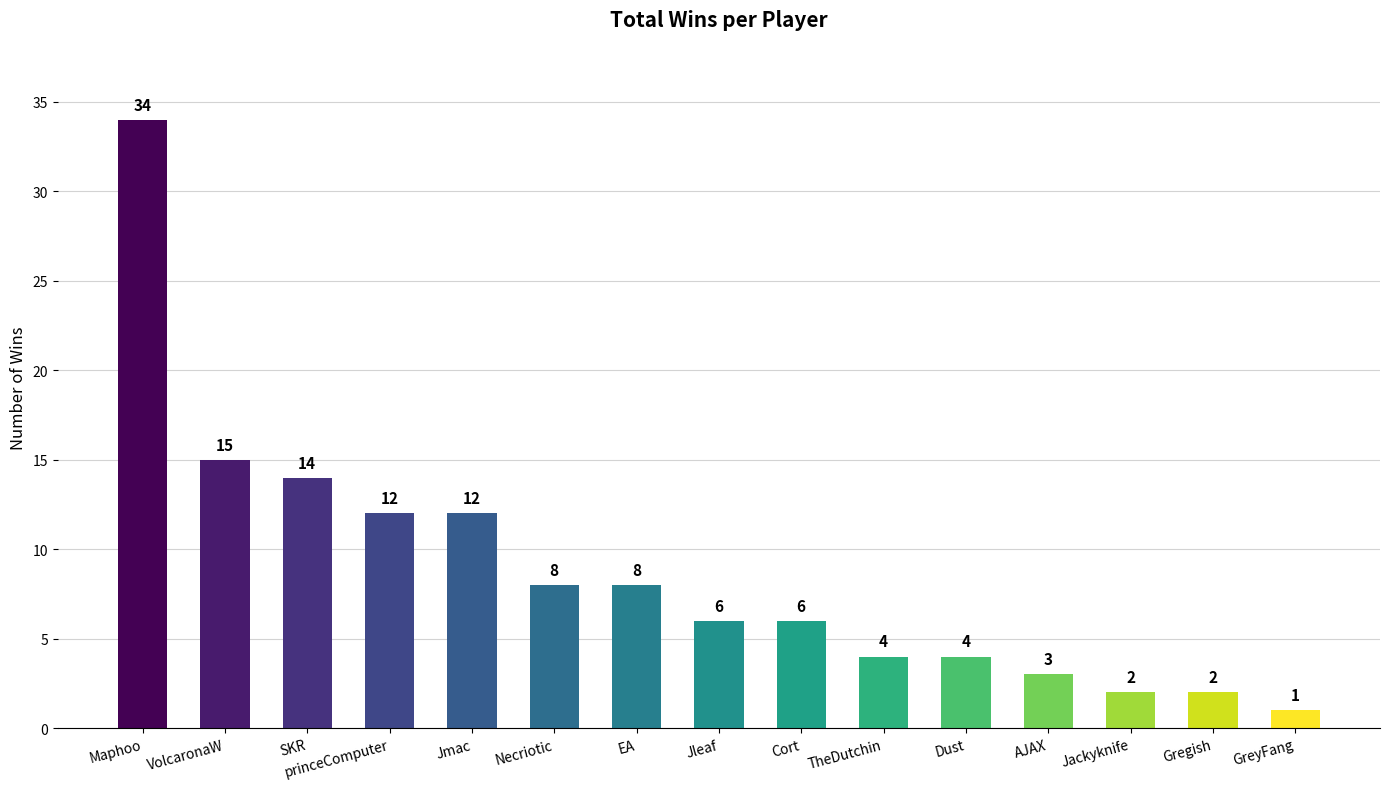

What is the label of the 14th bar from the left?

Gregish